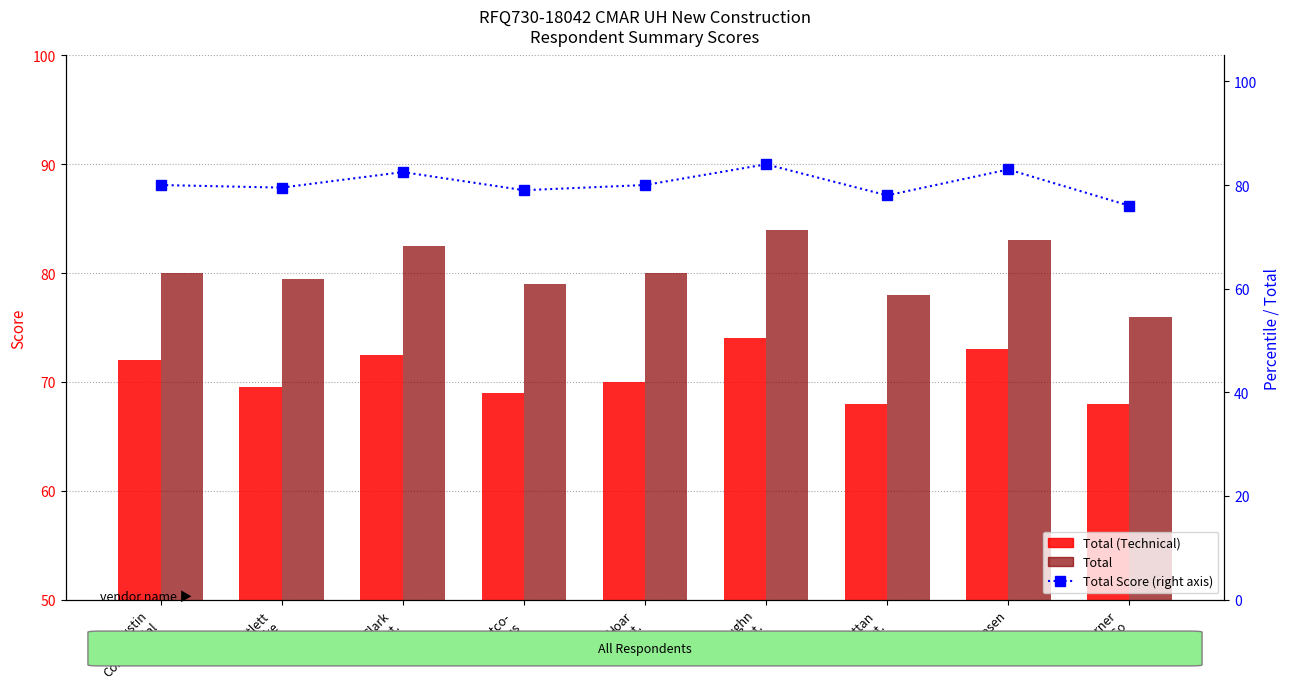

Reading left to right, list all the values displayed in this chart.

Total (Technical): Austin
Commercial=72.0	Bartlett
Cocke=69.5	Clark
Const.=72.5	Flintco-
Astatus=69.0	Hoar
Const.=70.0	J.T. Vaughn
Const.=74.0	Manhattan
Const.=68.0	Tellepsen=73.0	Turner
Const. Co=68.0
Total: Austin
Commercial=80.0	Bartlett
Cocke=79.5	Clark
Const.=82.5	Flintco-
Astatus=79.0	Hoar
Const.=80.0	J.T. Vaughn
Const.=84.0	Manhattan
Const.=78.0	Tellepsen=83.0	Turner
Const. Co=76.0
Total Score: Austin
Commercial=80.0	Bartlett
Cocke=79.5	Clark
Const.=82.5	Flintco-
Astatus=79.0	Hoar
Const.=80.0	J.T. Vaughn
Const.=84.0	Manhattan
Const.=78.0	Tellepsen=83.0	Turner
Const. Co=76.0